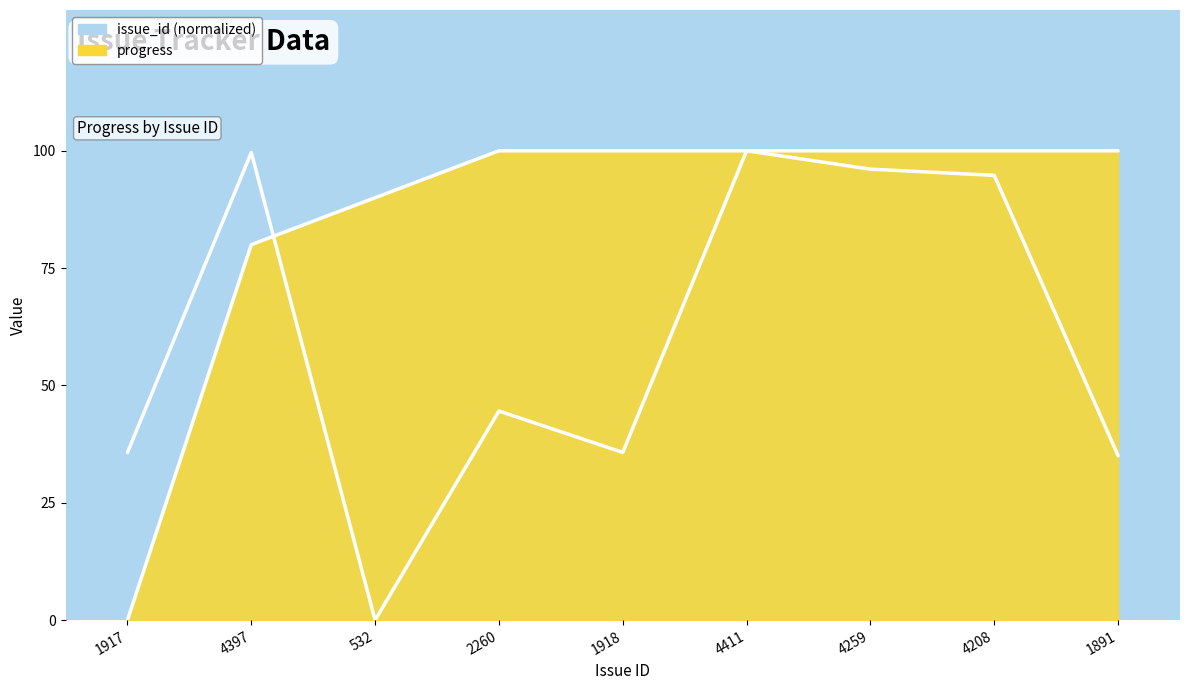

Does the chart display data point markers on the line(s)?

No